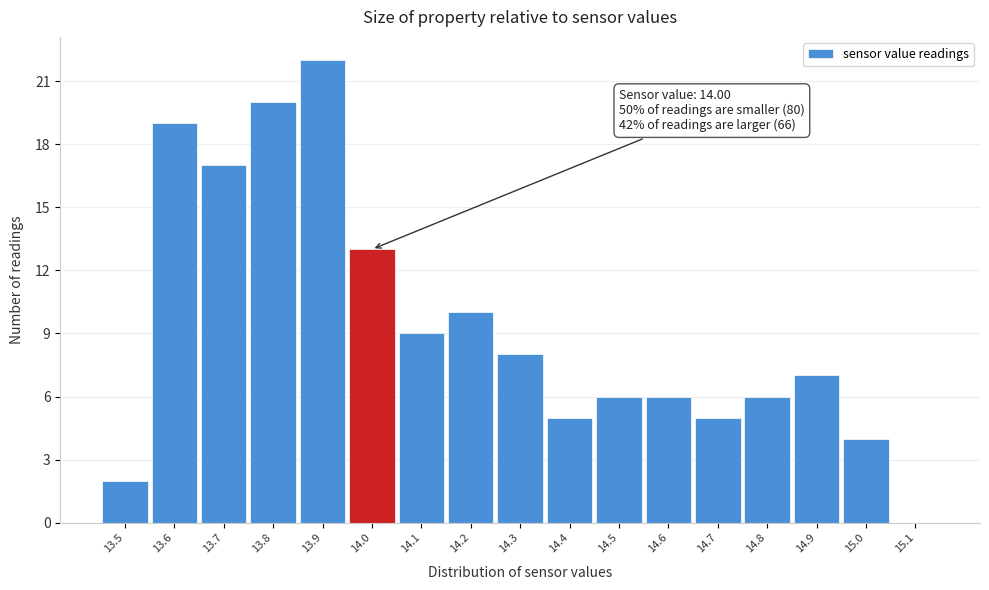

Over which range of the x-axis is the bar tallest?

13.85 to 13.95